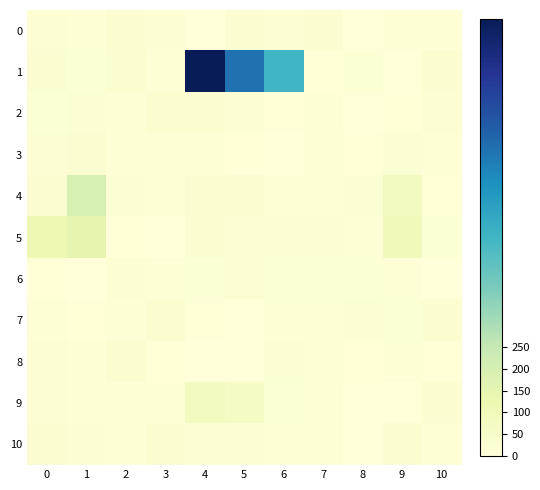

Between 3 and 7, which series saw the biggest shift?

5